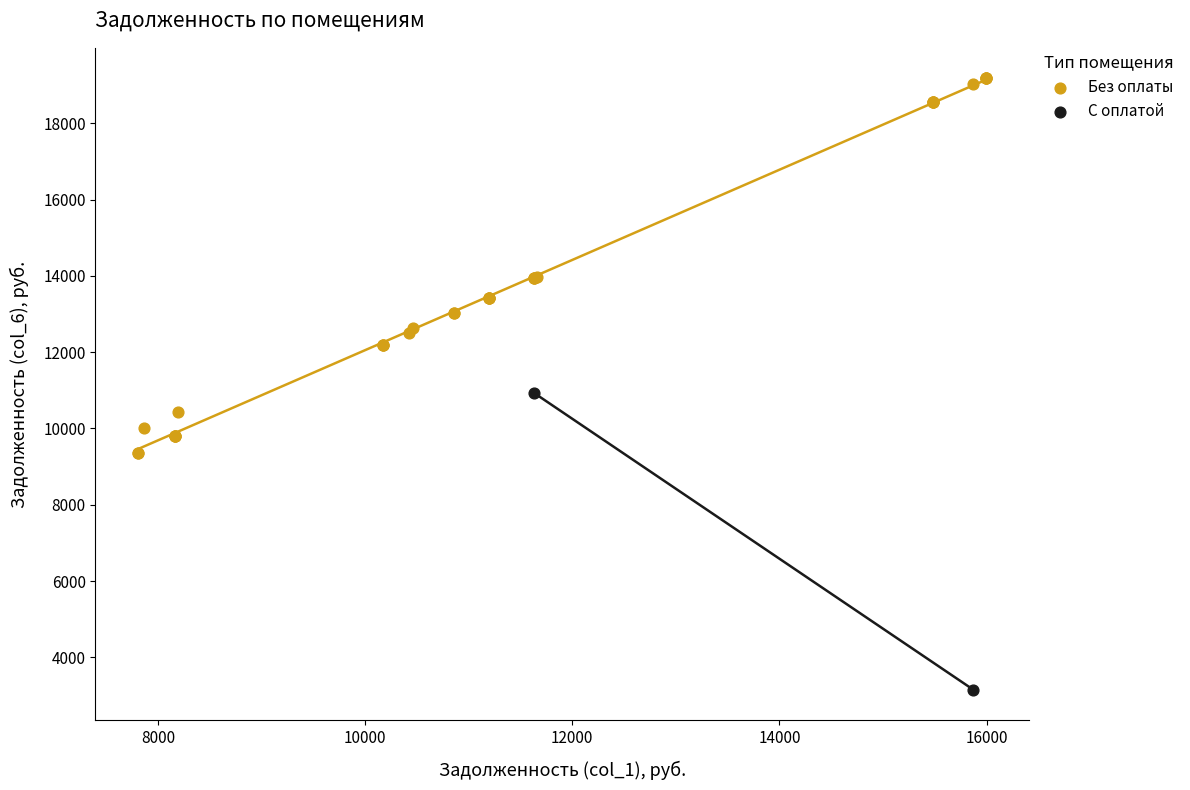

What are all the series names shown in the legend?

Без оплаты, С оплатой